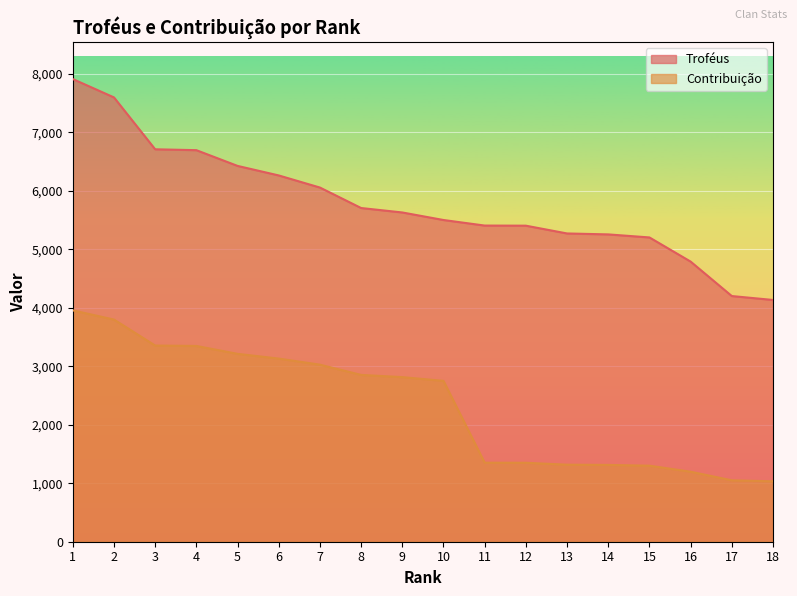

Between 3 and 5, which is larger?

3